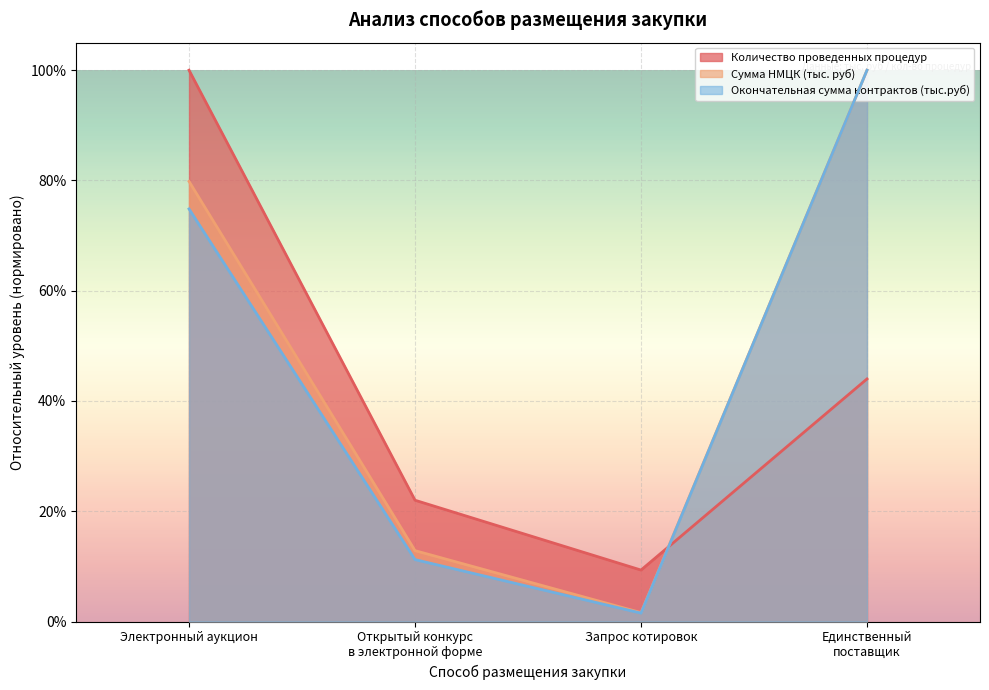

True or false: Окончательная сумма контрактов (тыс.руб) and Сумма НМЦК (тыс. руб) cross at least once.

False